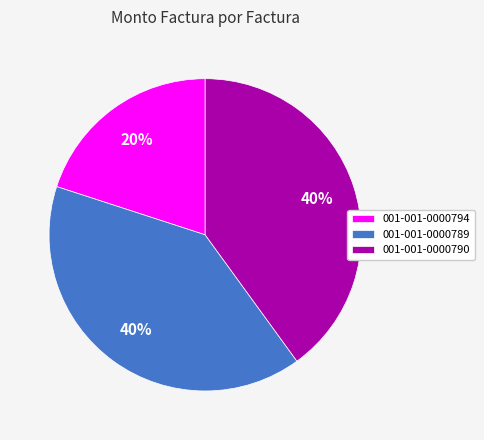

Which has a higher value, 001-001-0000790 or 001-001-0000794?

001-001-0000790